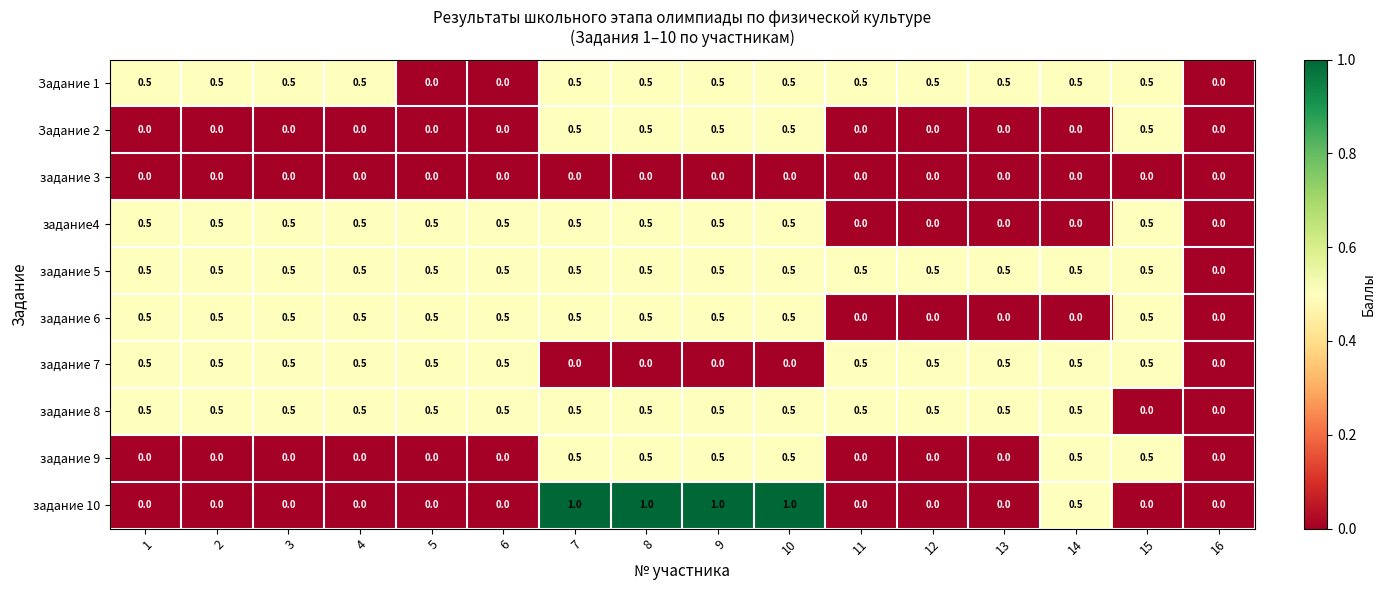

Is it true that задание 6 equals 0.3 at 14?

False